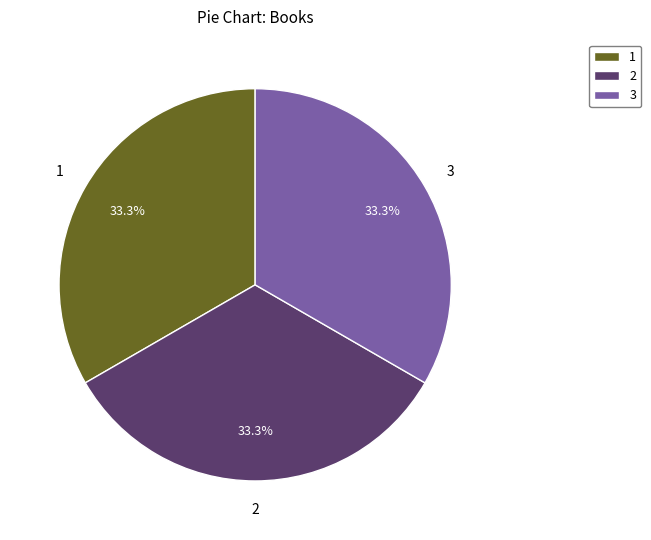

To the nearest percent, what is the average slice percentage?

33%